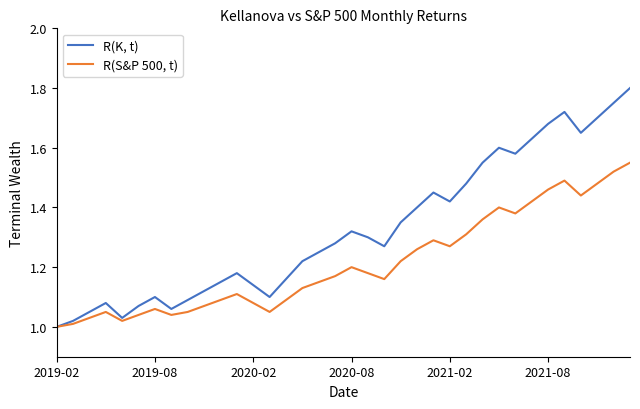

Which series has the largest total across all categories?

R(K, t)